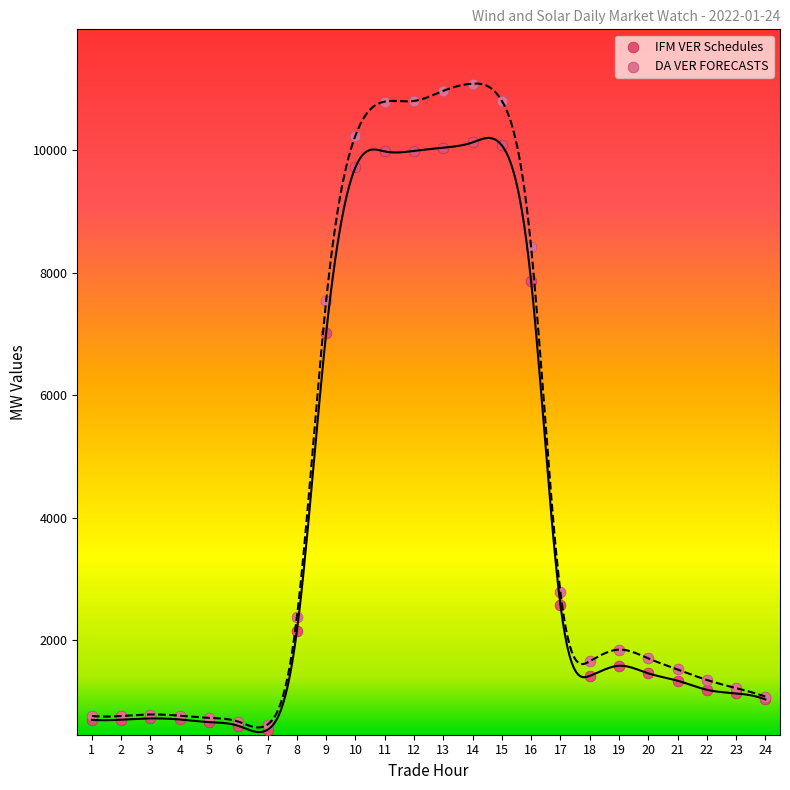

In the DA VER FORECASTS series, what Y value is closest to 5855?

7541.2